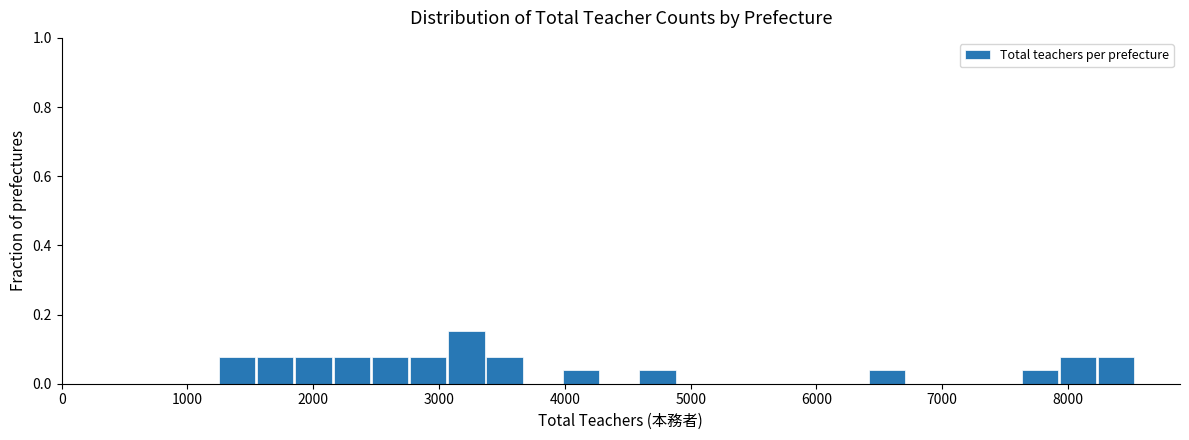

Around what value on the x-axis is the tallest bar? Give the approximate position of its centre, as read against the axis.

3200